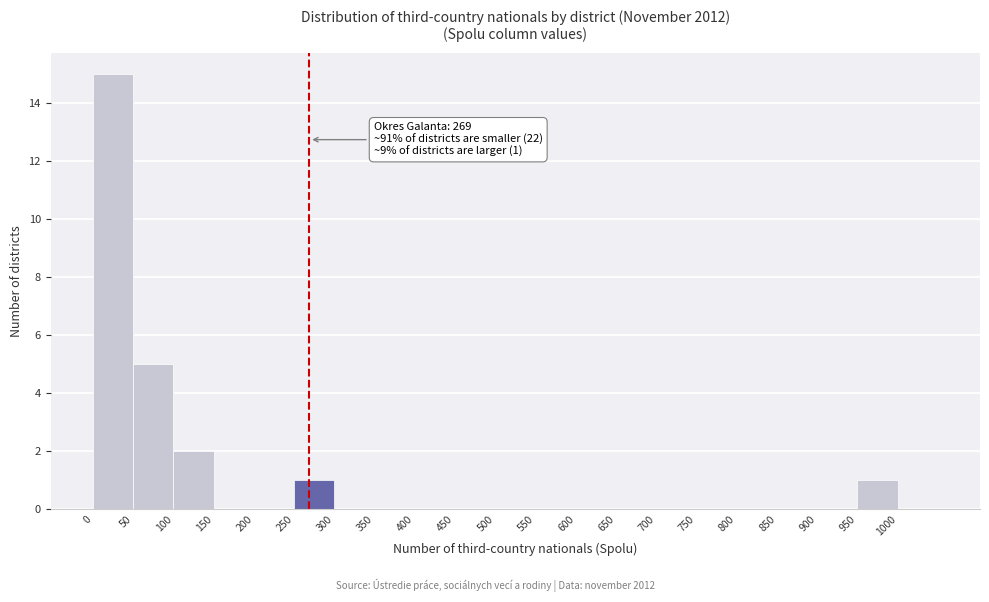

Which range on the x-axis has the tallest bar?

0 to 50